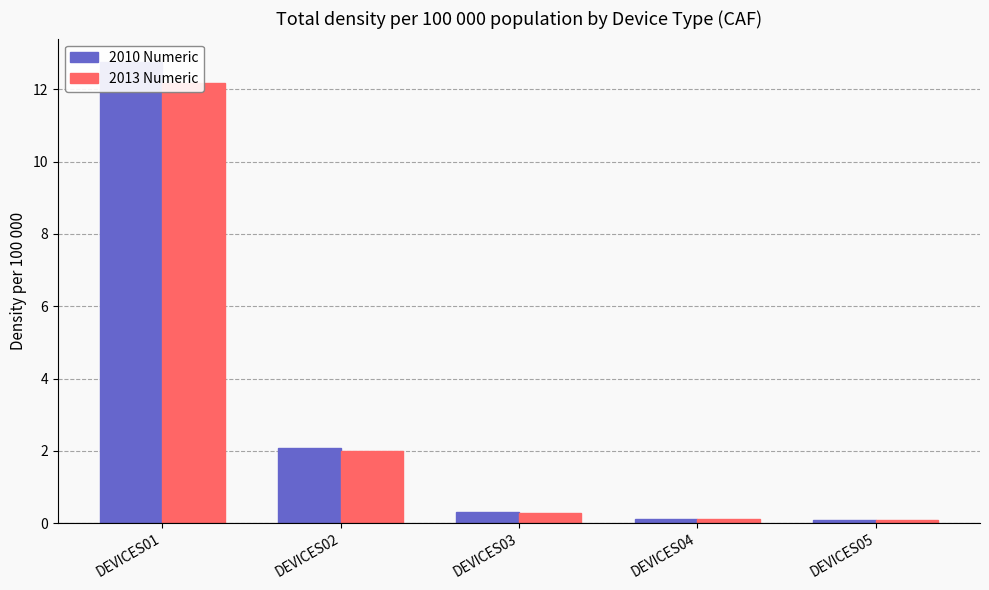

What is the difference between the maximum and minimum values in the 2010 Numeric series?

12.7